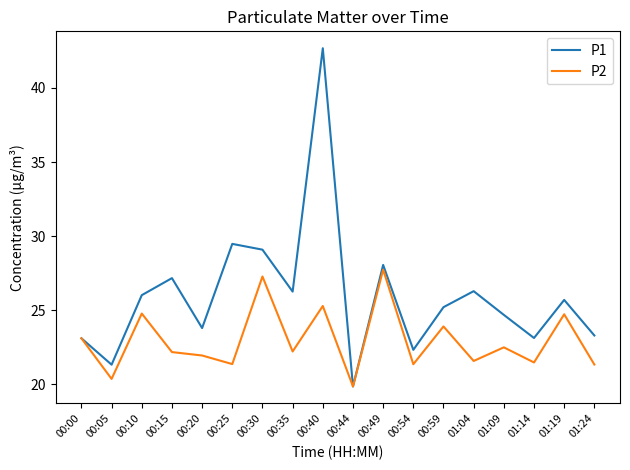

At which label does P2 first exceed 22?

00:00